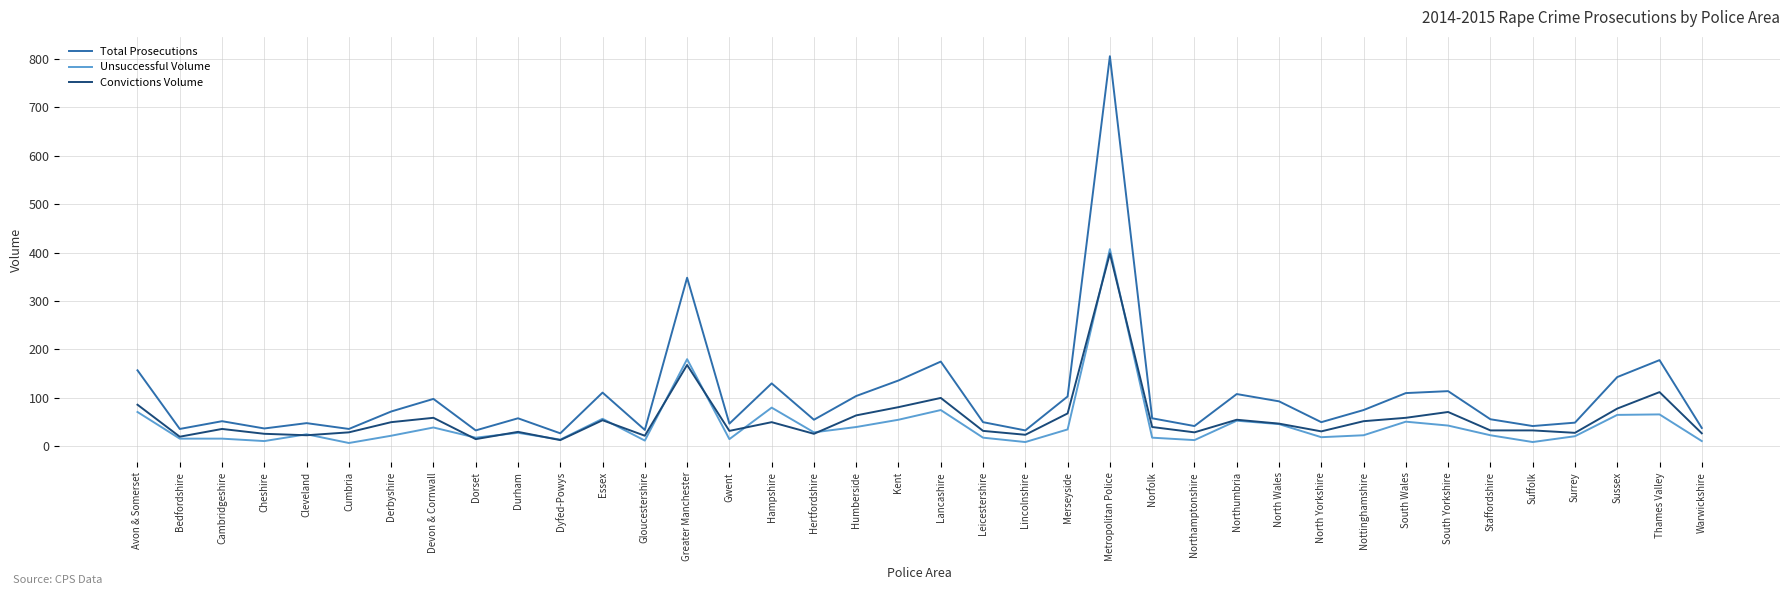

How many values in the Convictions Volume series are below 40?

19